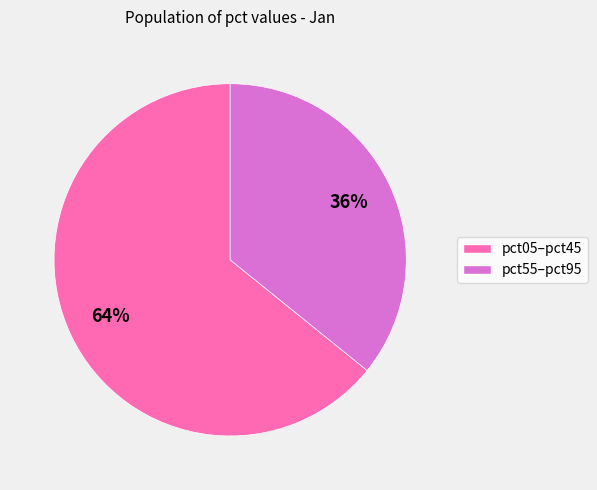

To the nearest percent, what is the difference between the largest and smallest slice percentages?

28%